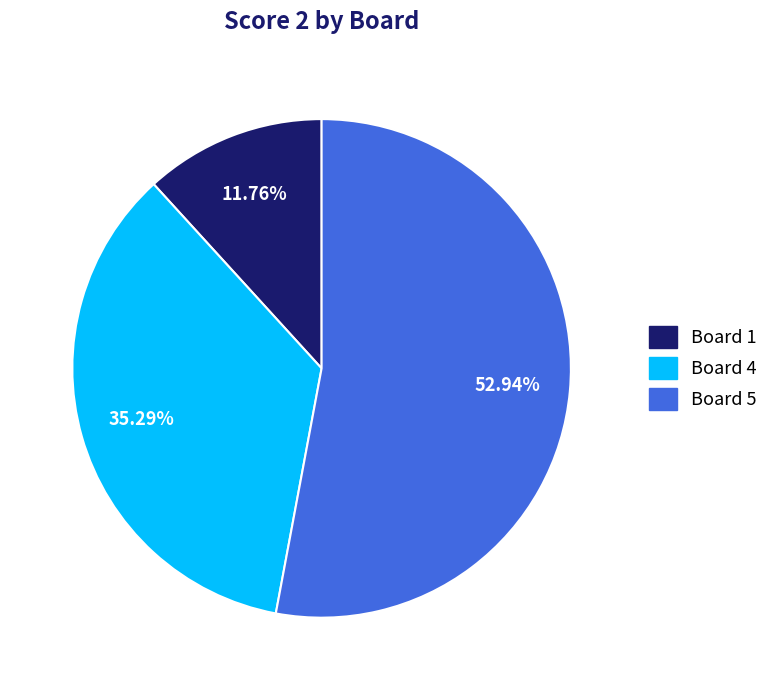

Does any single category account for the majority?

Yes